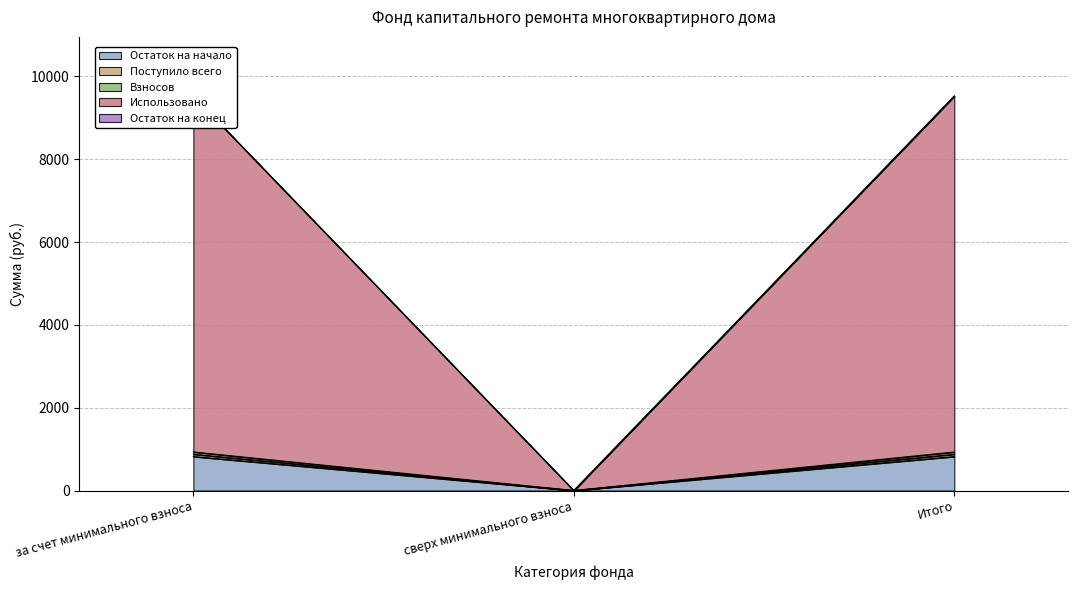

Reading left to right, what are all the values shown in this chart?

Остаток на начало: 821.5	0.0	821.5
Поступило всего: 9525.2	0.0	9525.2
Взносов: 931.2	0.0	931.2
Использовано: 876.4	0.0	876.4